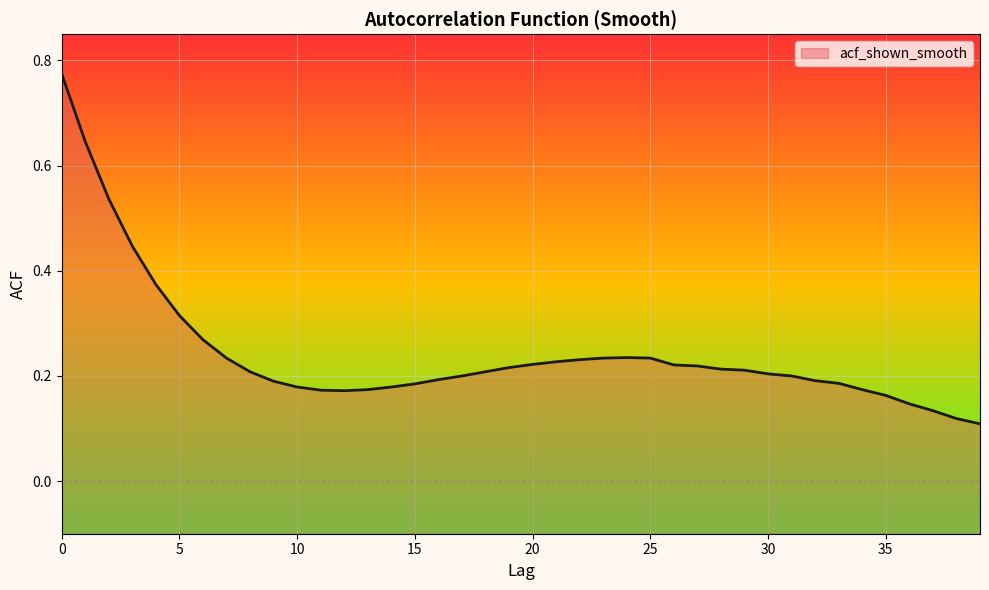

What is the difference between the values at 3 and 36?

0.3